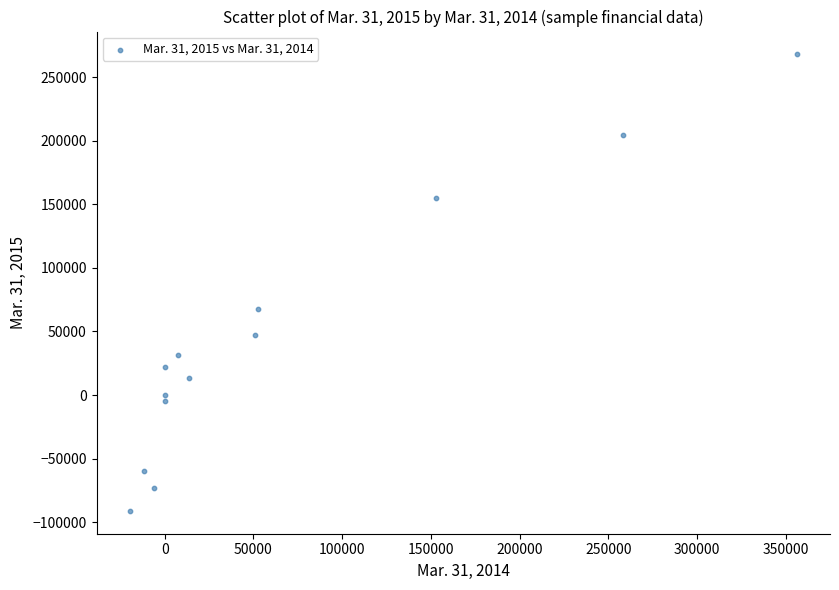

What Y value in the scatter plot is closest to 88369?

67644.0